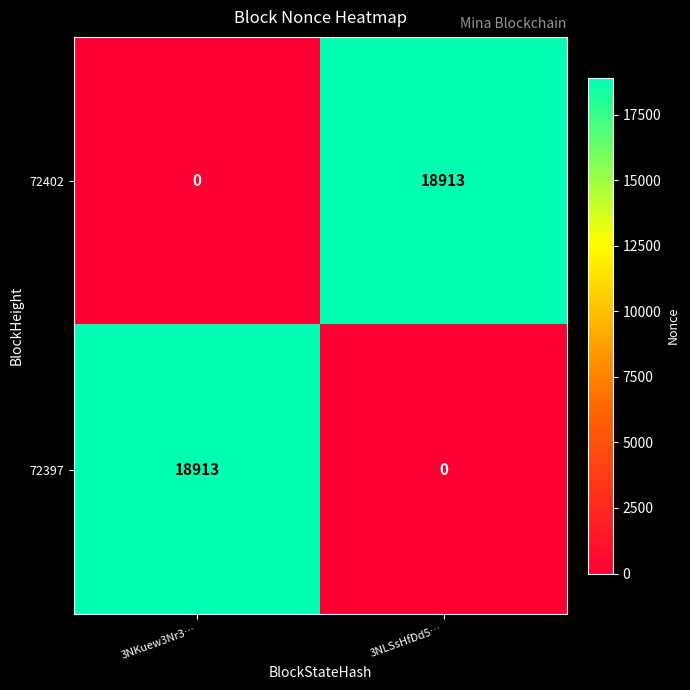

What is the difference between the highest and lowest values at 3NKuew3Nr3…?

18913